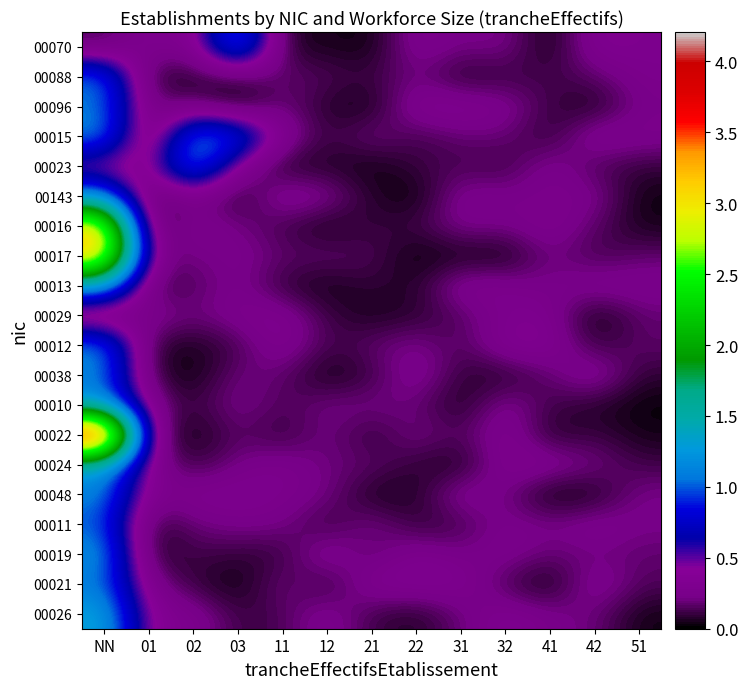

Reading left to right, what are all the values shown in this chart?

00070: NN=0.1	01=0.3	02=0.3	03=1.2	11=0.1	12=0.1	21=0.0	22=0.3	31=0.2	32=0.2	41=0.0	42=0.3	51=0.3
00088: NN=1.1	01=0.1	02=0.1	03=0.1	11=0.2	12=0.2	21=0.1	22=0.2	31=0.0	32=0.1	41=0.1	42=0.2	51=0.3
00096: NN=1.1	01=0.2	02=0.2	03=0.0	11=0.2	12=0.1	21=0.0	22=0.3	31=0.3	32=0.3	41=0.1	42=0.0	51=0.2
00015: NN=1.2	01=0.0	02=1.2	03=1.0	11=0.3	12=0.1	21=0.2	22=0.1	31=0.2	32=0.2	41=0.1	42=0.3	51=0.3
00023: NN=0.3	01=0.3	02=1.2	03=0.3	11=0.0	12=0.1	21=0.0	22=0.1	31=0.1	32=0.1	41=0.3	42=0.1	51=0.1
00143: NN=1.2	01=0.0	02=0.3	03=0.0	11=0.3	12=0.3	21=0.1	22=0.0	31=0.3	32=0.2	41=0.3	42=0.3	51=0.0
00016: NN=3.1	01=0.0	02=0.3	03=0.2	11=0.1	12=0.0	21=0.1	22=0.1	31=0.3	32=0.2	41=0.3	42=0.2	51=0.0
00017: NN=3.2	01=0.3	02=0.2	03=0.3	11=0.2	12=0.2	21=0.1	22=0.0	31=0.0	32=0.0	41=0.2	42=0.1	51=0.2
00013: NN=1.3	01=0.1	02=0.1	03=0.3	11=0.1	12=0.0	21=0.1	22=0.1	31=0.3	32=0.3	41=0.2	42=0.3	51=0.3
00029: NN=0.1	01=0.3	02=0.2	03=0.3	11=0.3	12=0.1	21=0.0	22=0.1	31=0.1	32=0.3	41=0.3	42=0.0	51=0.2
00012: NN=1.1	01=0.1	02=0.0	03=0.1	11=0.3	12=0.1	21=0.2	22=0.2	31=0.1	32=0.3	41=0.3	42=0.1	51=0.2
00038: NN=1.1	01=0.1	02=0.0	03=0.2	11=0.2	12=0.0	21=0.1	22=0.3	31=0.1	32=0.1	41=0.2	42=0.3	51=0.1
00010: NN=1.2	01=0.3	02=0.1	03=0.3	11=0.1	12=0.2	21=0.2	22=0.2	31=0.0	32=0.3	41=0.1	42=0.1	51=0.0
00022: NN=4.2	01=0.2	02=0.0	03=0.2	11=0.1	12=0.2	21=0.1	22=0.2	31=0.1	32=0.3	41=0.0	42=0.1	51=0.0
00024: NN=1.3	01=0.3	02=0.1	03=0.2	11=0.3	12=0.2	21=0.2	22=0.1	31=0.0	32=0.3	41=0.3	42=0.2	51=0.1
00048: NN=1.1	01=0.3	02=0.3	03=0.3	11=0.3	12=0.2	21=0.0	22=0.1	31=0.3	32=0.2	41=0.0	42=0.0	51=0.2
00011: NN=1.0	01=0.1	02=0.2	03=0.2	11=0.2	12=0.1	21=0.2	22=0.1	31=0.1	32=0.3	41=0.2	42=0.3	51=0.2
00019: NN=1.2	01=0.0	02=0.1	03=0.1	11=0.1	12=0.3	21=0.1	22=0.3	31=0.2	32=0.3	41=0.2	42=0.2	51=0.2
00021: NN=1.1	01=0.3	02=0.1	03=0.0	11=0.2	12=0.1	21=0.3	22=0.3	31=0.3	32=0.1	41=0.0	42=0.3	51=0.1
00026: NN=1.3	01=0.3	02=0.3	03=0.1	11=0.1	12=0.3	21=0.1	22=0.1	31=0.2	32=0.3	41=0.2	42=0.2	51=0.0